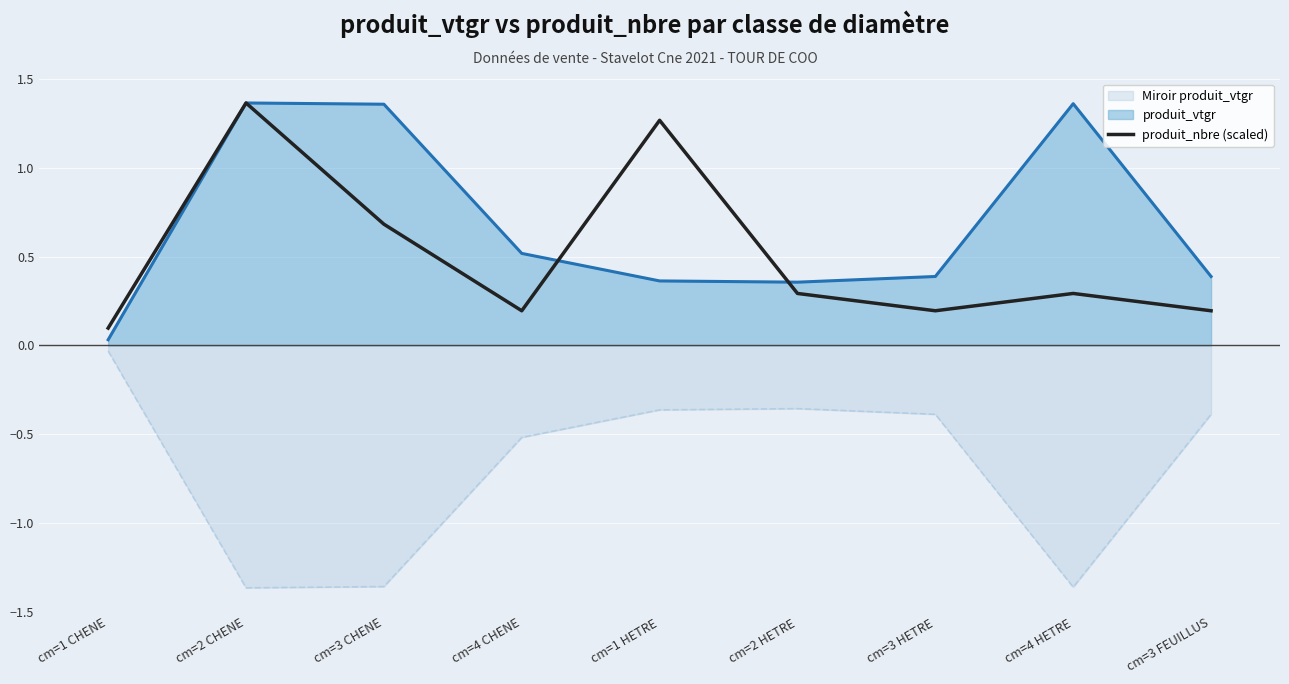

Reading left to right, list all the values displayed in this chart.

0.1	1.4	0.7	0.2	1.3	0.3	0.2	0.3	0.2